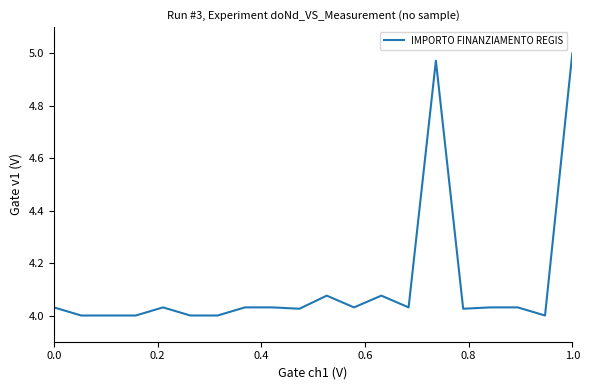

What is the difference between the maximum and minimum values?

1.0